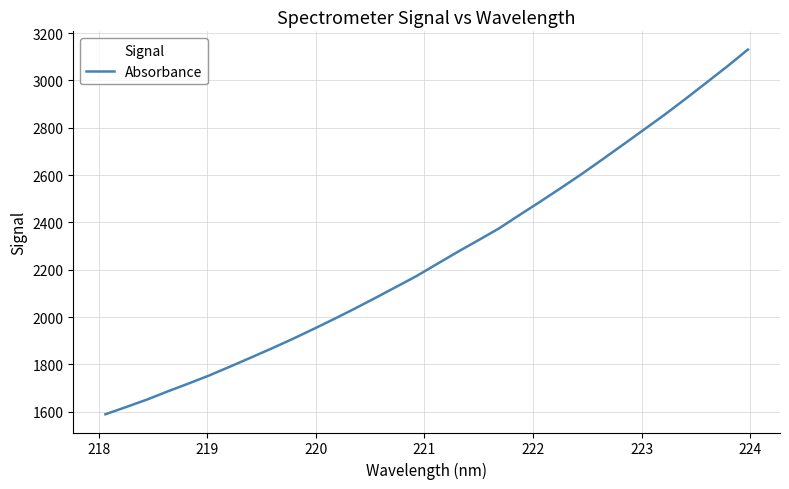

What is the difference between the maximum and minimum values?

1541.3